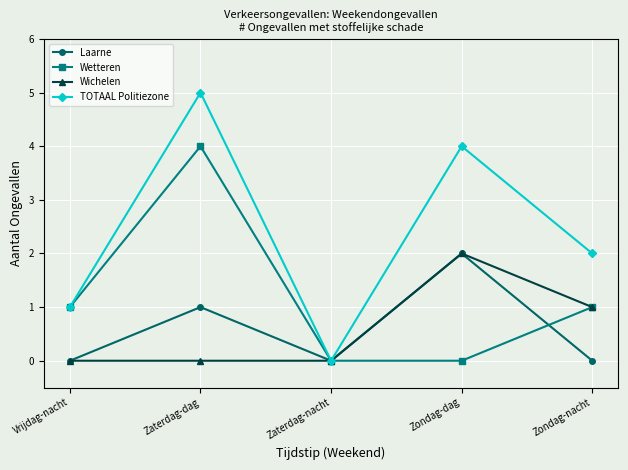

At which category is the sum across all series the highest?

Zaterdag-dag